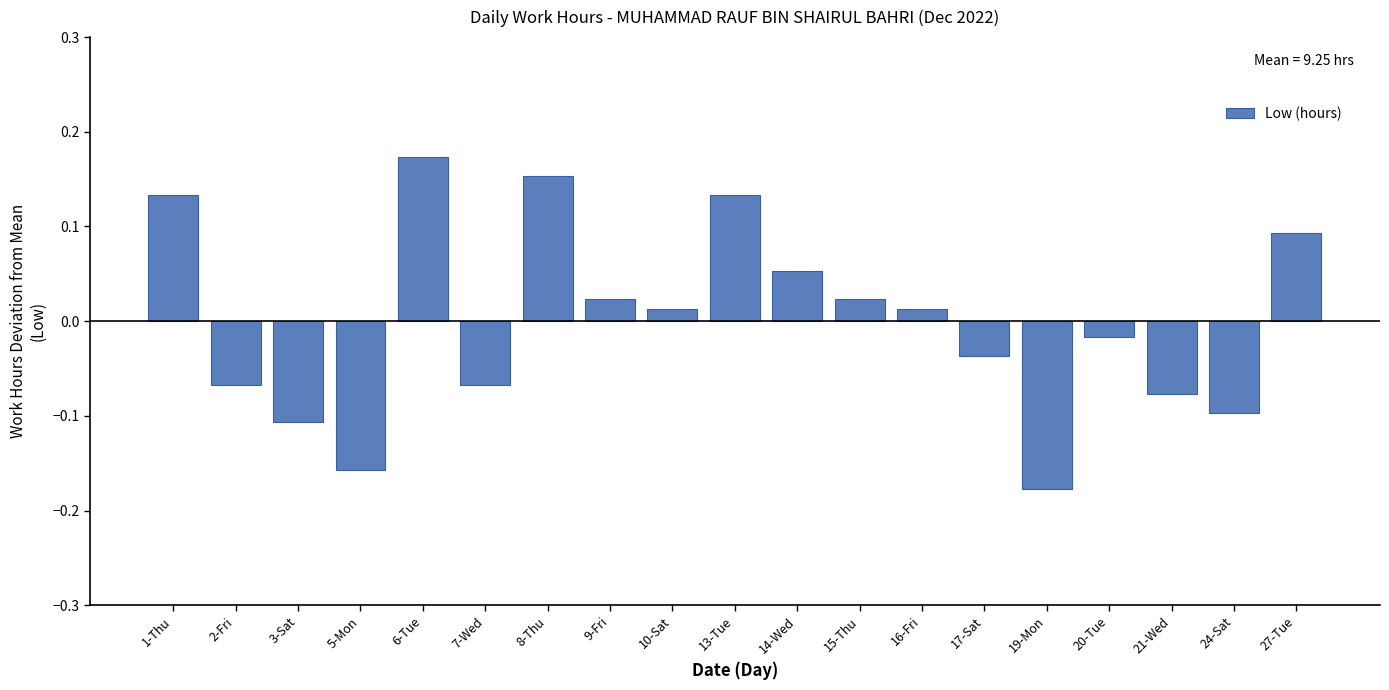

Between 6-Tue and 17-Sat, which is larger?

6-Tue